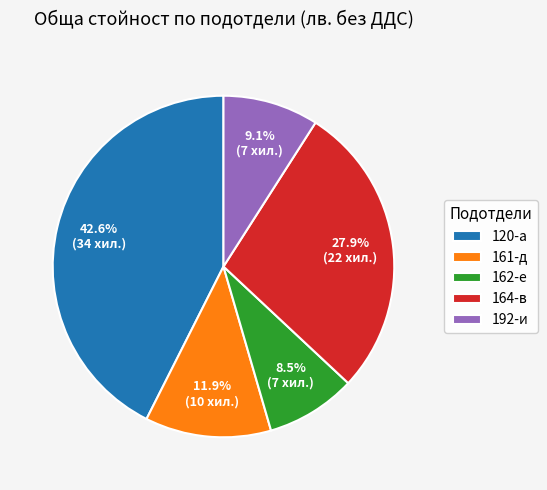

What portion of the pie excludes 164-в?

72.1%